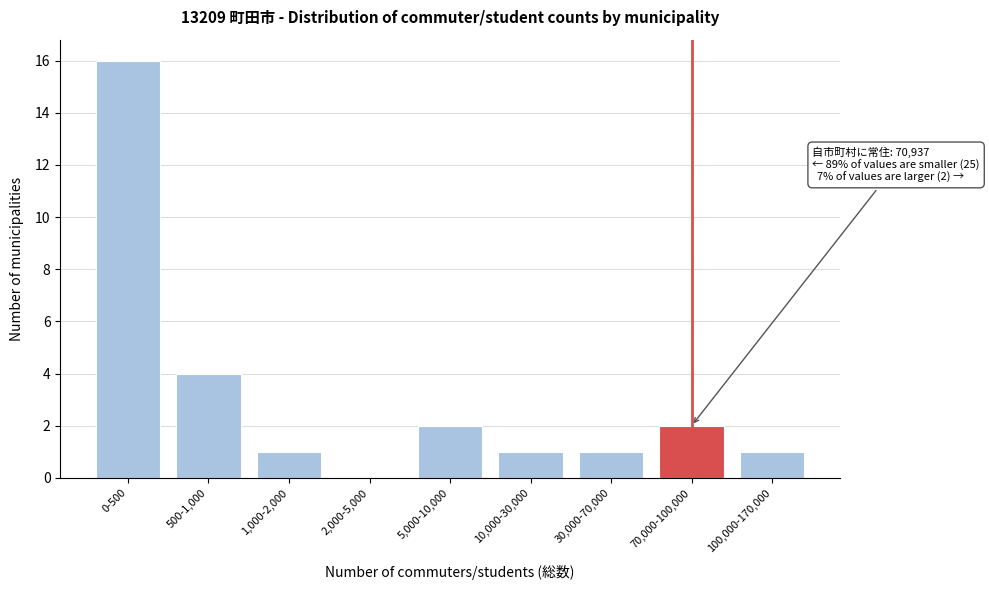

Reading left to right, what are all the values shown in this chart?

0-500=16	500-1,000=4	1,000-2,000=1	2,000-5,000=0	5,000-10,000=2	10,000-30,000=1	30,000-70,000=1	70,000-100,000=2	100,000-170,000=1